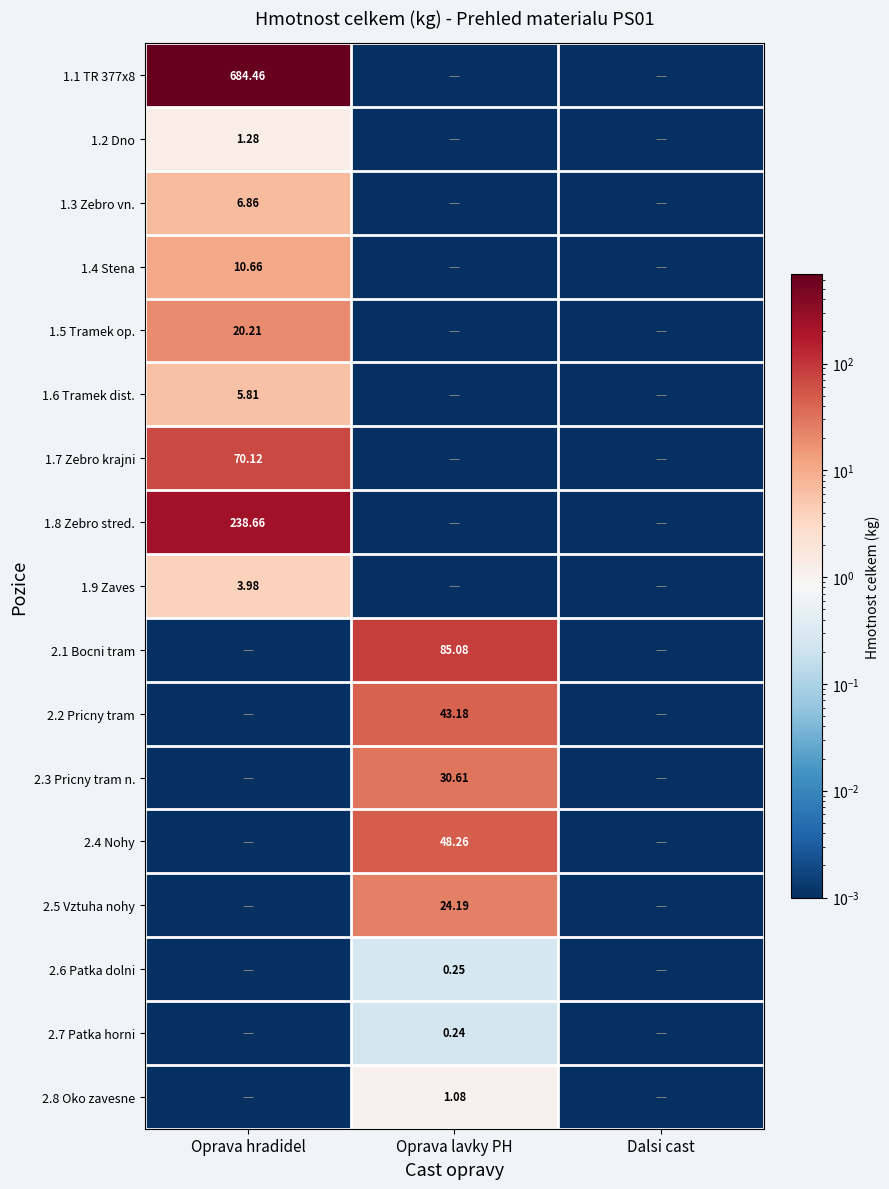

Is the value of 1.1 TR 377x8 at Oprava hradidel greater than the value of 1.7 Zebro krajni at Oprava hradidel?

Yes